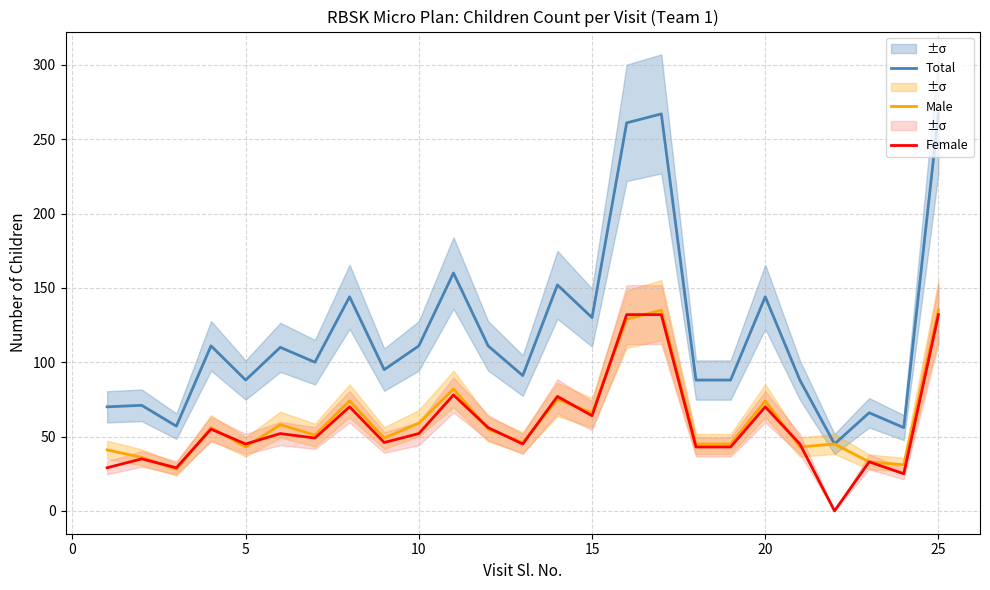

The value of Male at 5 is 43. True or false?

True